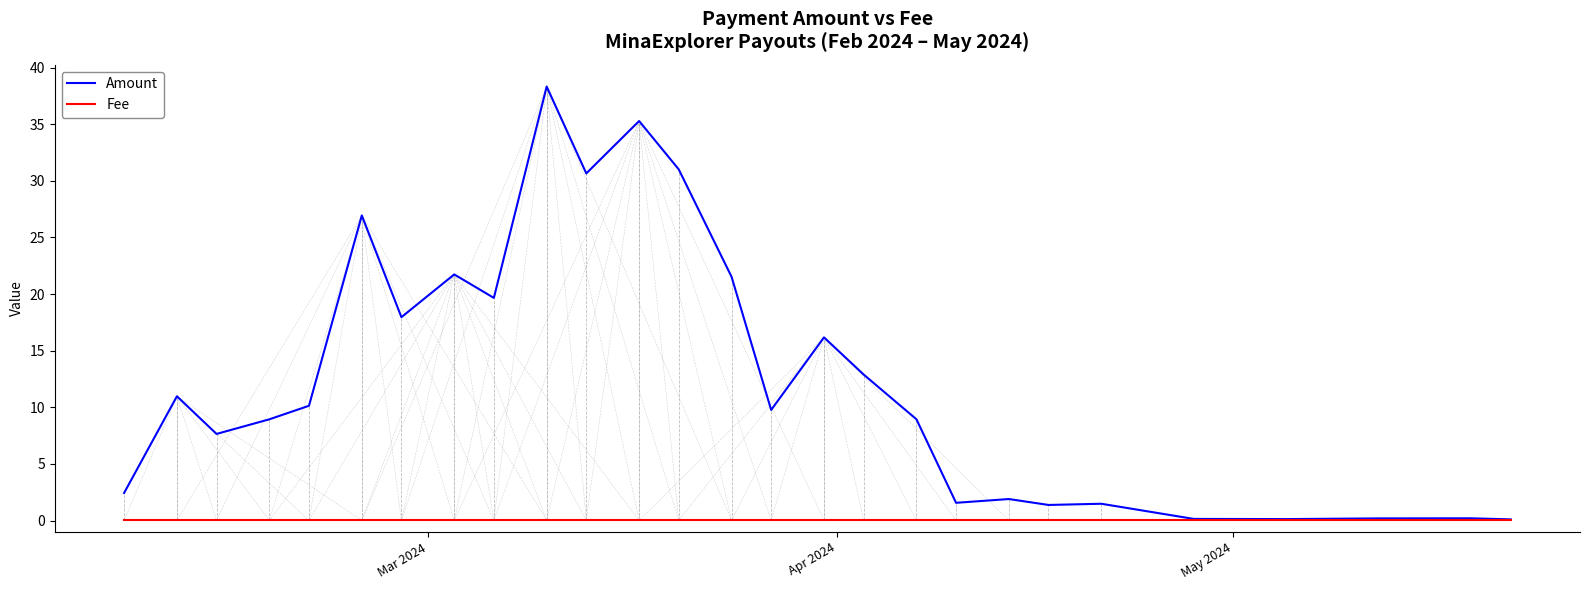

Which series has the largest range (max minus min)?

Amount